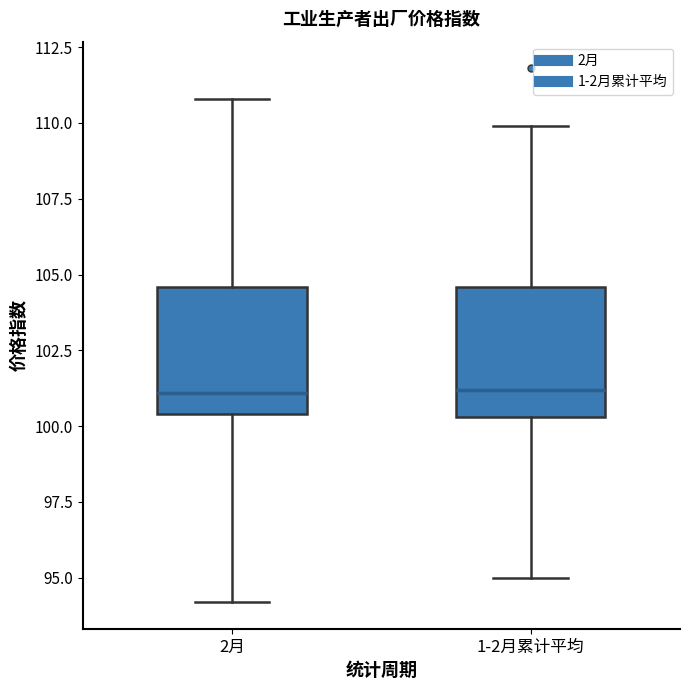

Reading left to right, transcribe this box plot: for each box, give where its median line is, the range the box spans, and where its two whiskers end, as read against the y-axis. The values are not printed on the chart, so give them approximately, as read against the axis.

2月: median 101.0, box 100.5 to 104.5, whiskers 94.0 to 111.0
1-2月累计平均: median 101.0, box 100.5 to 104.5, whiskers 95.0 to 110.0